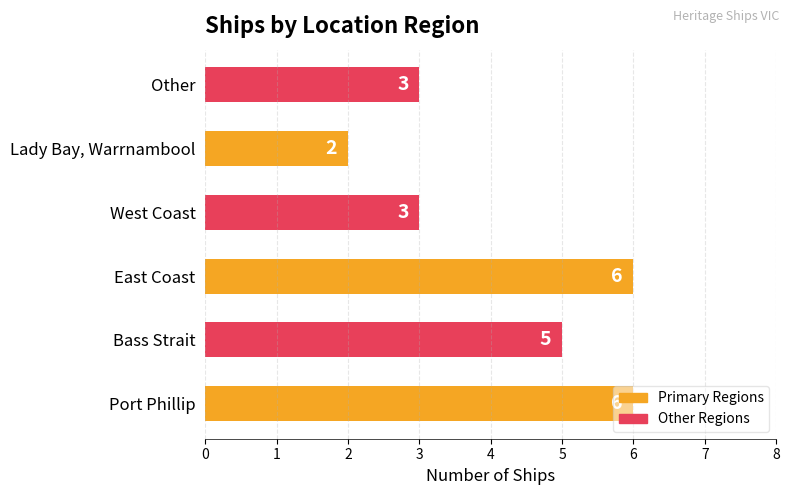

At which category does the chart reach its minimum across all series?

Lady Bay, Warrnambool